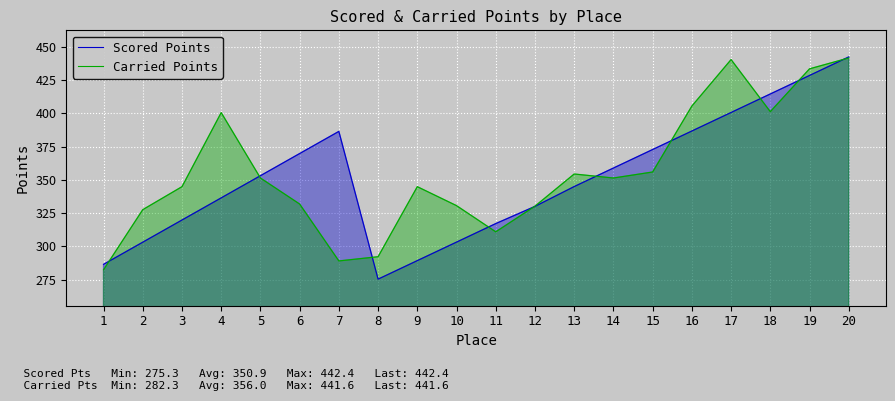

Reading left to right, list all the values displayed in this chart.

Scored Points: 286.4	303.1	319.8	336.4	353.1	369.8	386.4	275.3	289.2	303.1	317.1	330.0	344.9	358.9	372.8	386.7	400.6	414.6	428.5	442.4
Carried Points: 282.3	327.5	344.8	400.5	351.4	331.8	289.0	292.1	344.8	330.6	310.9	330.2	354.4	351.4	355.9	405.5	440.4	401.3	433.5	441.6